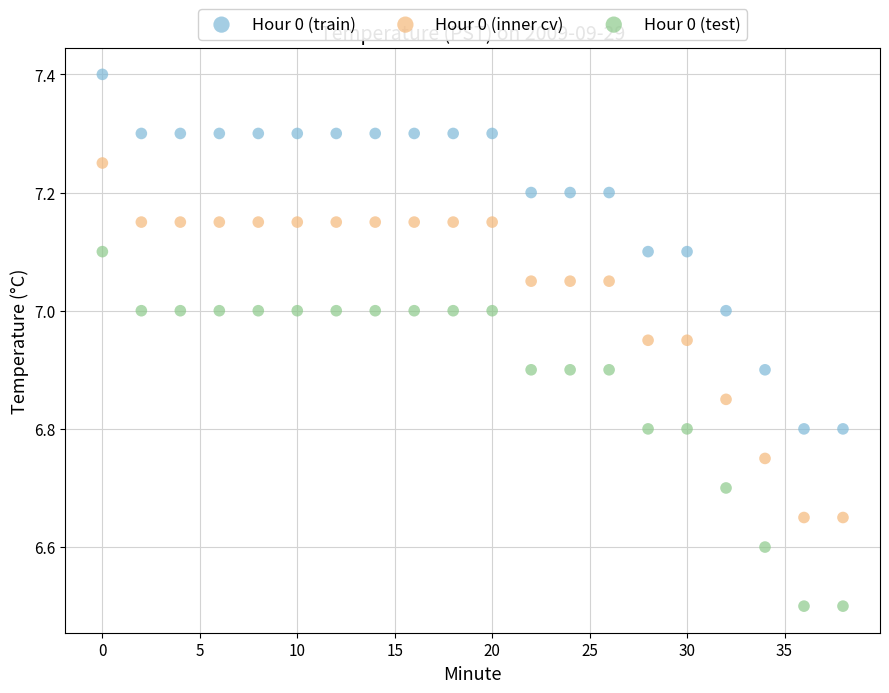

Which series reaches the maximum Y coordinate?

Hour 0 (train)